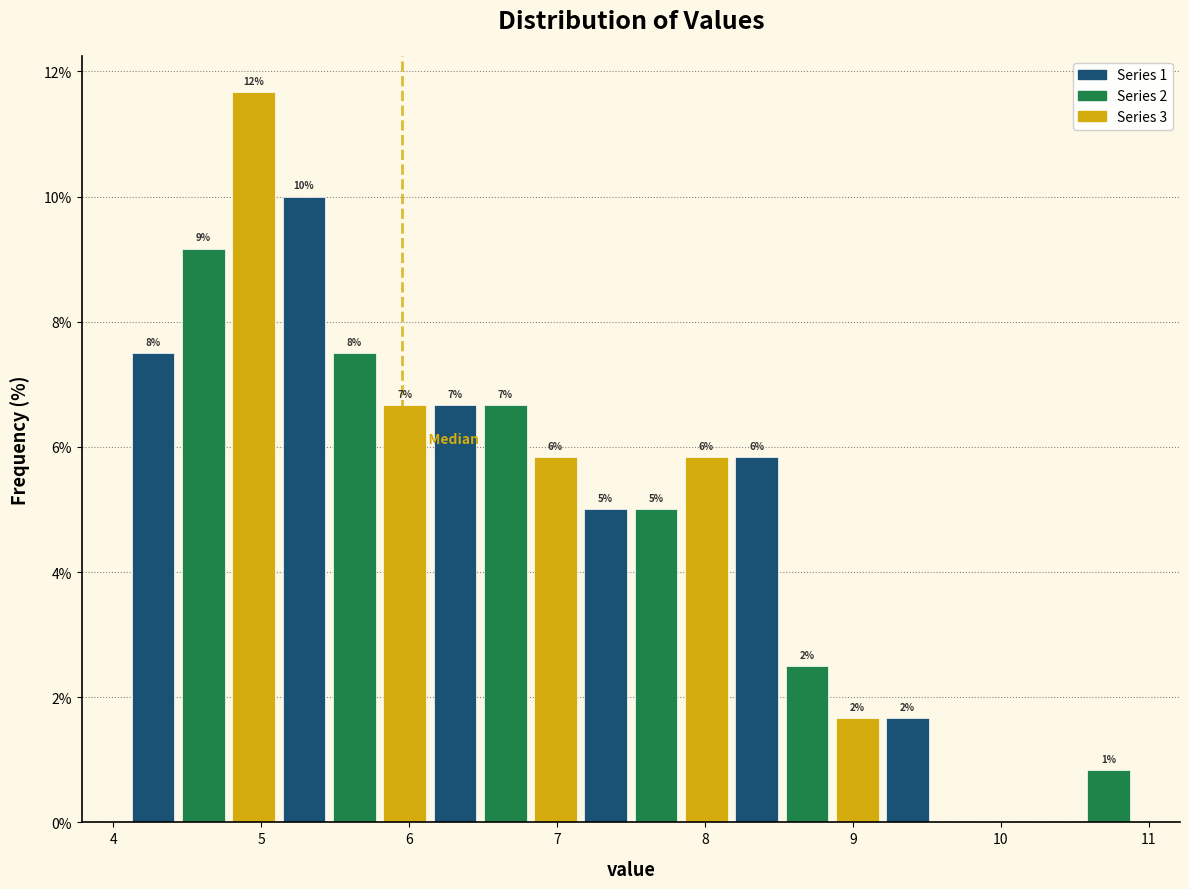

Read against the x-axis, roughly where is the centre of the tallest bar?

5.0